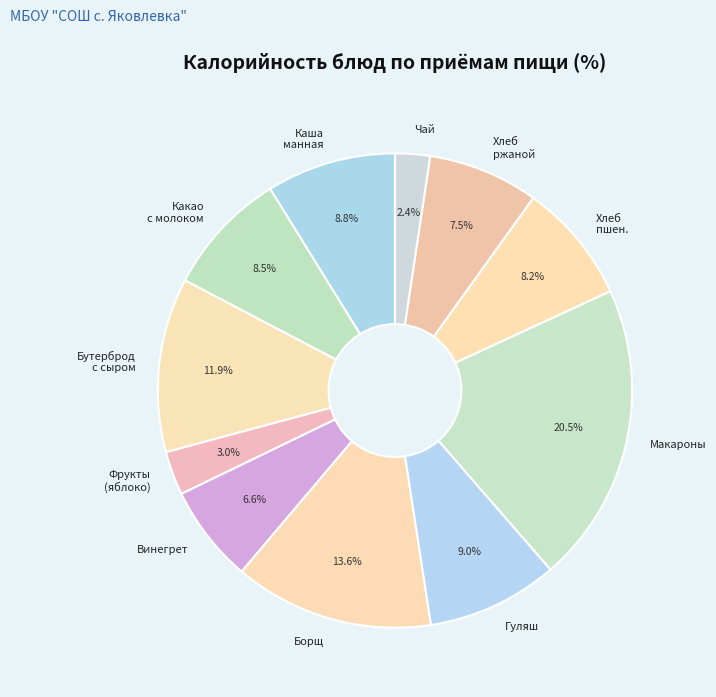

Approximately how many times larger is the value at Бутерброд с сыром compared to Фрукты (яблоко)?

4.0